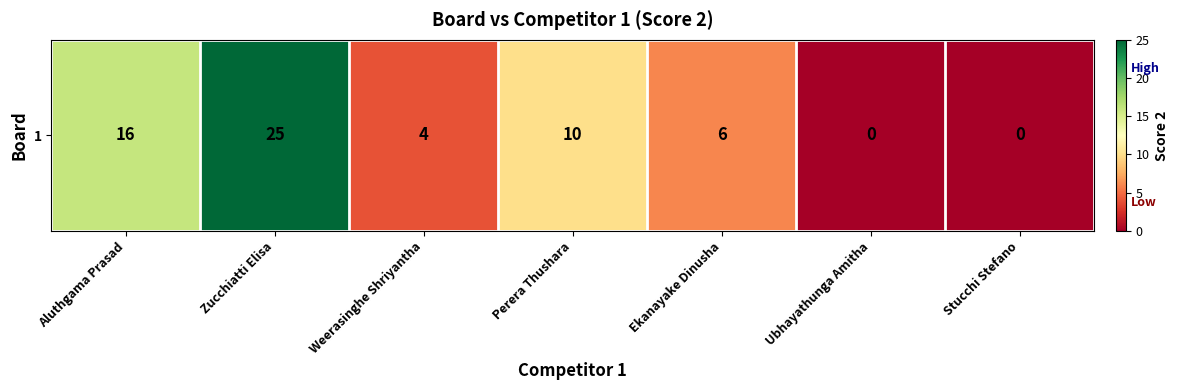

Which label corresponds to the smallest value in the chart?

Ubhayathunga Amitha